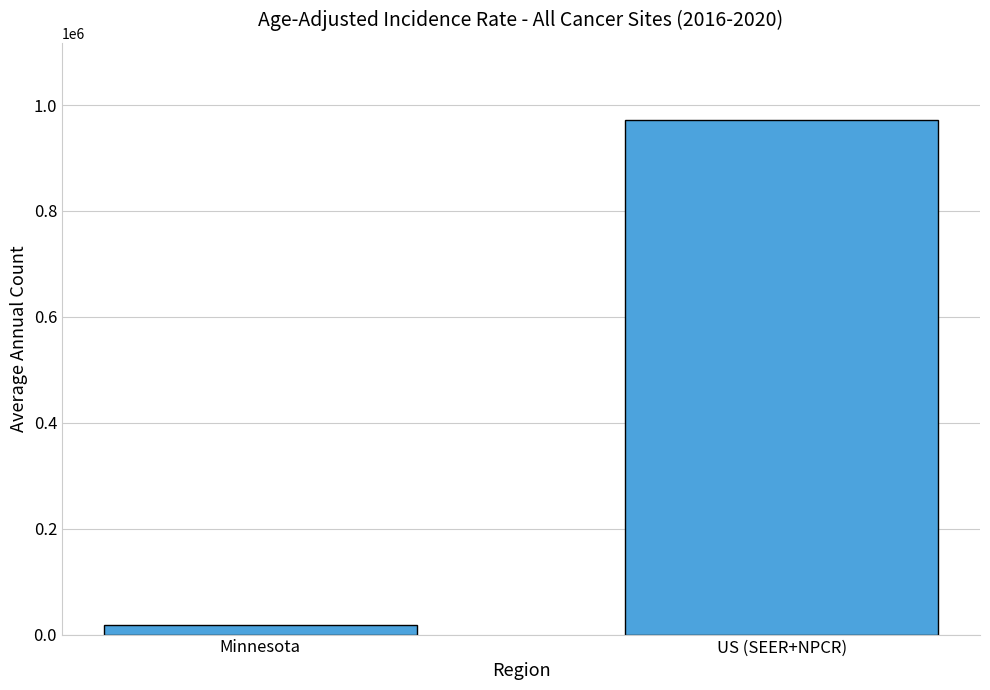

At which category does the chart reach its peak across all series?

US (SEER+NPCR)